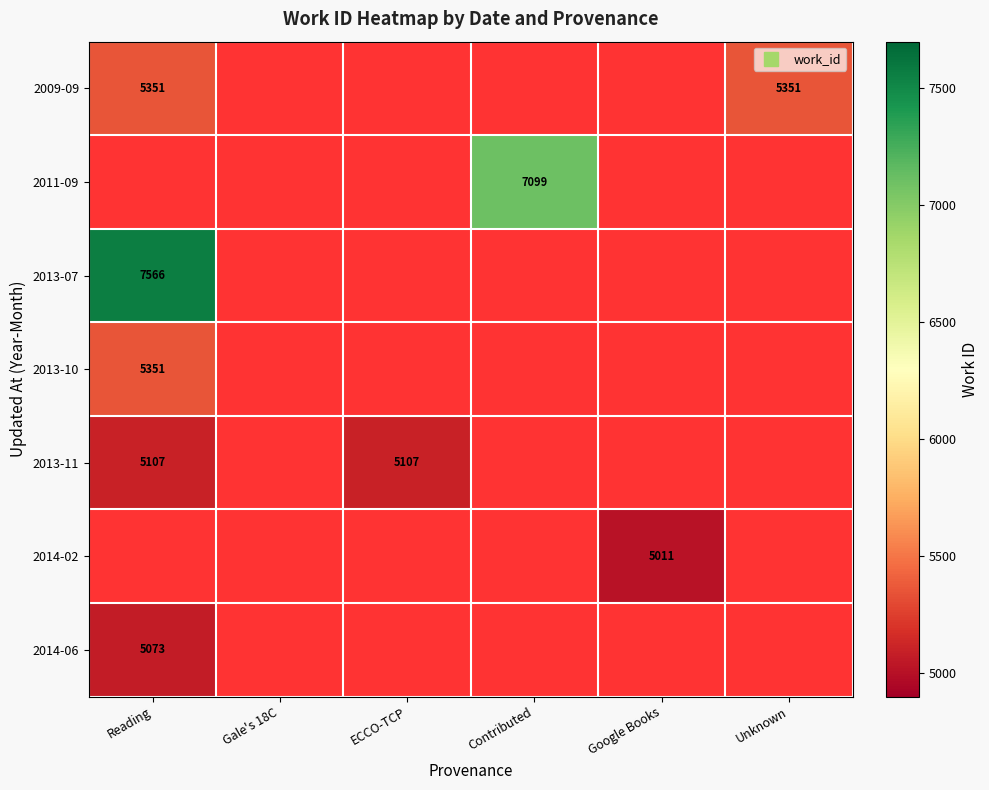

List the labels in order of 2013-10 value, smallest first.

Reading, Gale's 18C, ECCO-TCP, Contributed, Google Books, Unknown